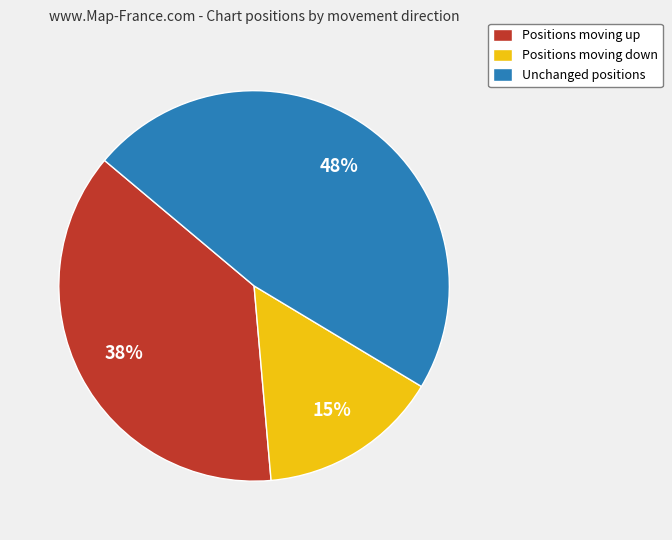

To the nearest percent, what is the average slice percentage?

33%